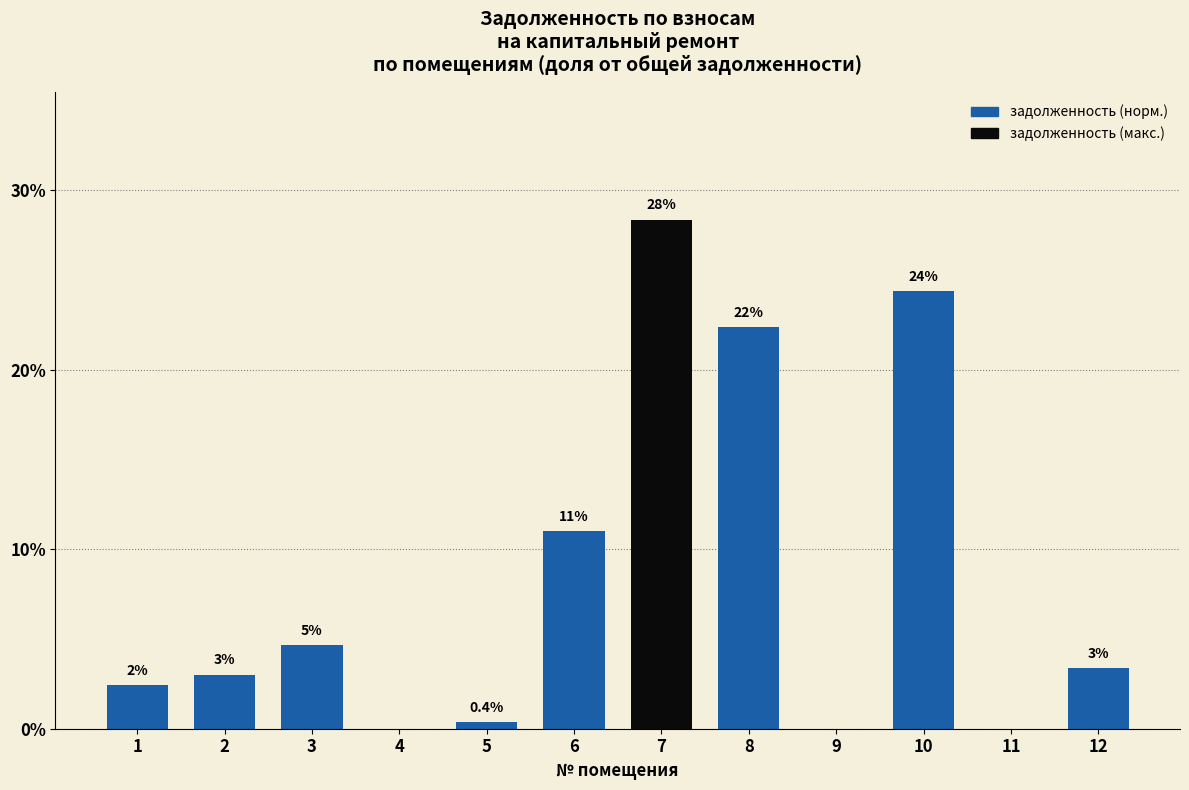

Are the bars horizontal?

No